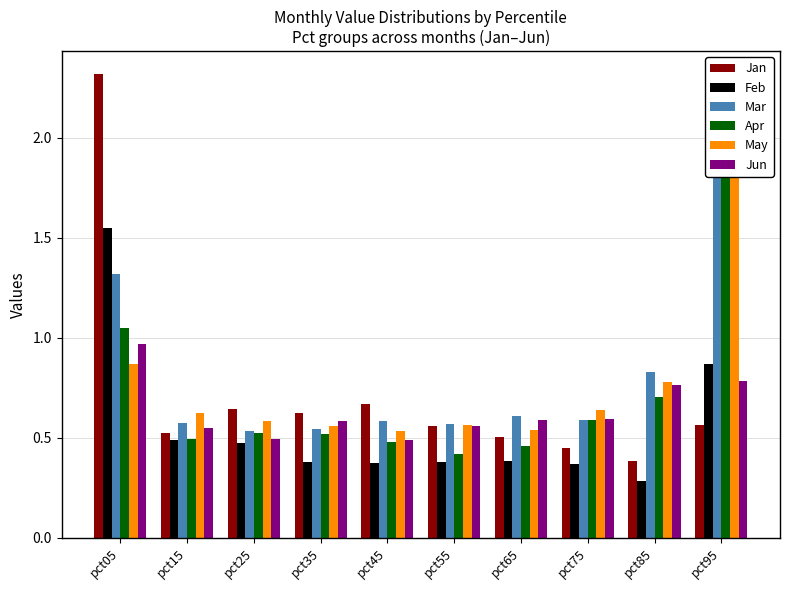

Reading left to right, what are all the values shown in this chart?

Jan: pct05=2.3	pct15=0.5	pct25=0.6	pct35=0.6	pct45=0.7	pct55=0.6	pct65=0.5	pct75=0.5	pct85=0.4	pct95=0.6
Feb: pct05=1.6	pct15=0.5	pct25=0.5	pct35=0.4	pct45=0.4	pct55=0.4	pct65=0.4	pct75=0.4	pct85=0.3	pct95=0.9
Mar: pct05=1.3	pct15=0.6	pct25=0.5	pct35=0.5	pct45=0.6	pct55=0.6	pct65=0.6	pct75=0.6	pct85=0.8	pct95=2.3
Apr: pct05=1.1	pct15=0.5	pct25=0.5	pct35=0.5	pct45=0.5	pct55=0.4	pct65=0.5	pct75=0.6	pct85=0.7	pct95=2.2
May: pct05=0.9	pct15=0.6	pct25=0.6	pct35=0.6	pct45=0.5	pct55=0.6	pct65=0.5	pct75=0.6	pct85=0.8	pct95=2.1
Jun: pct05=1.0	pct15=0.5	pct25=0.5	pct35=0.6	pct45=0.5	pct55=0.6	pct65=0.6	pct75=0.6	pct85=0.8	pct95=0.8